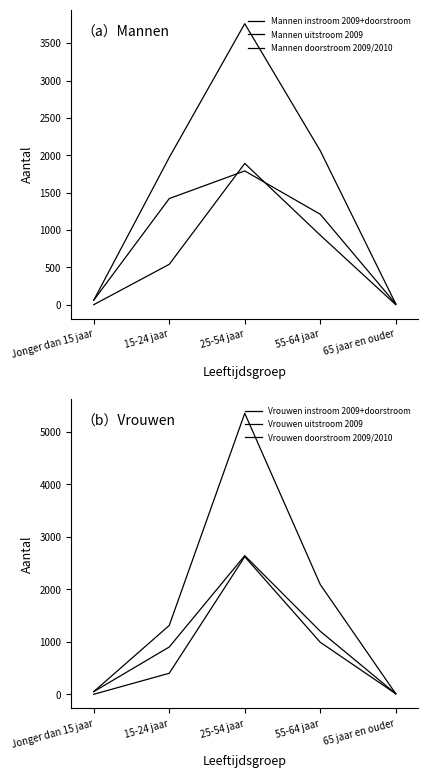

What position from the left is 55-64 jaar?

4